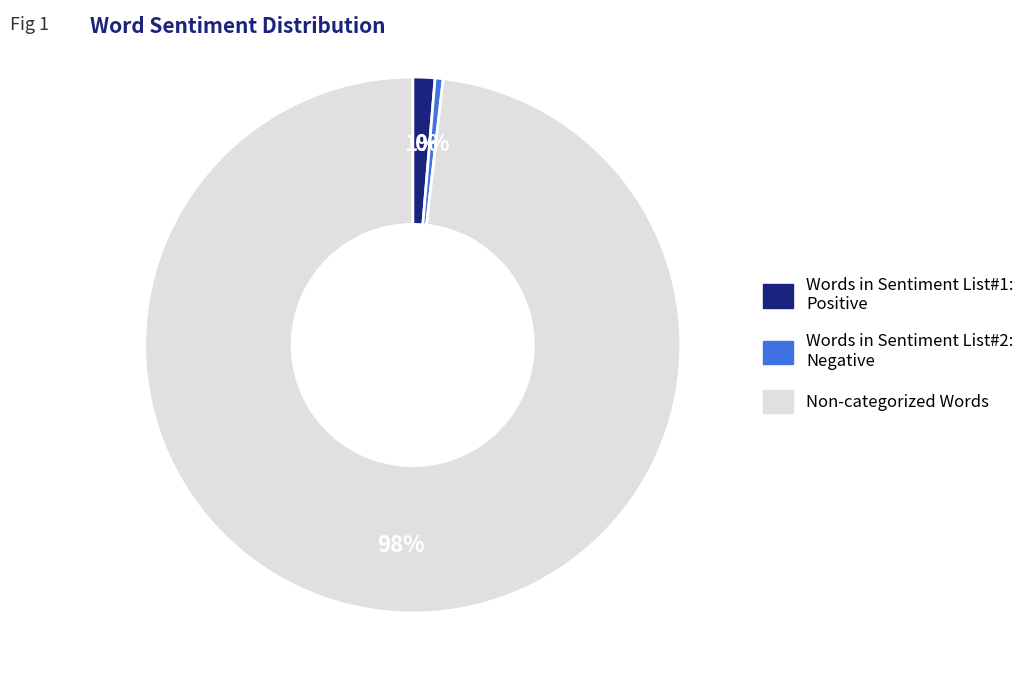

How many slices are in this pie chart?

3